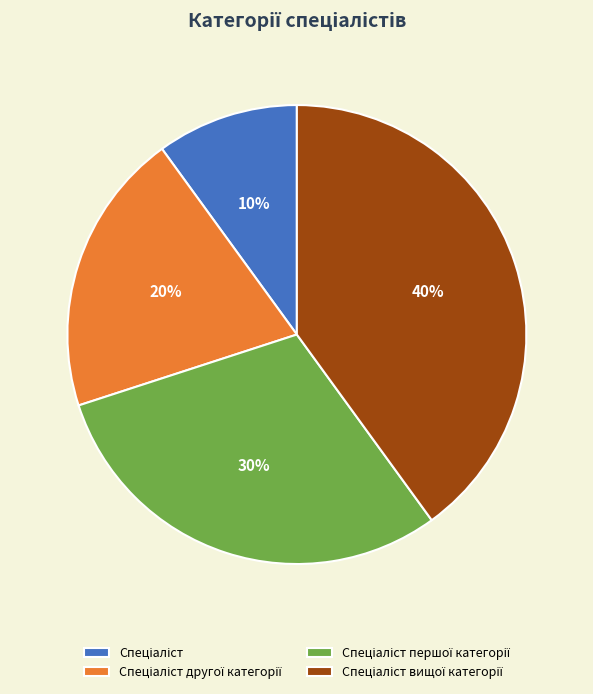

Is there any slice that represents more than half of the pie?

No